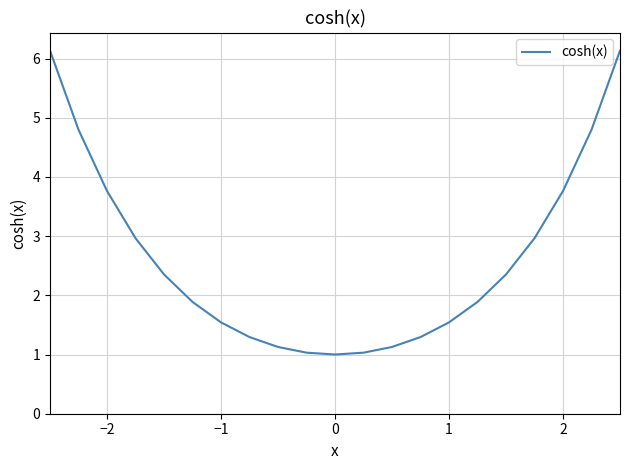

What is the minimum value shown in the chart?

1.0